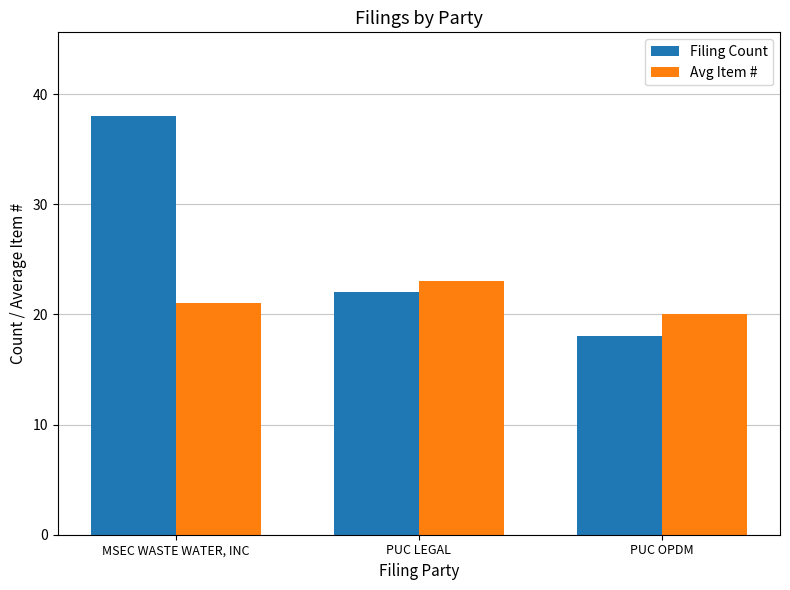

At which label is Avg Item # closest to 21?

MSEC WASTE WATER, INC